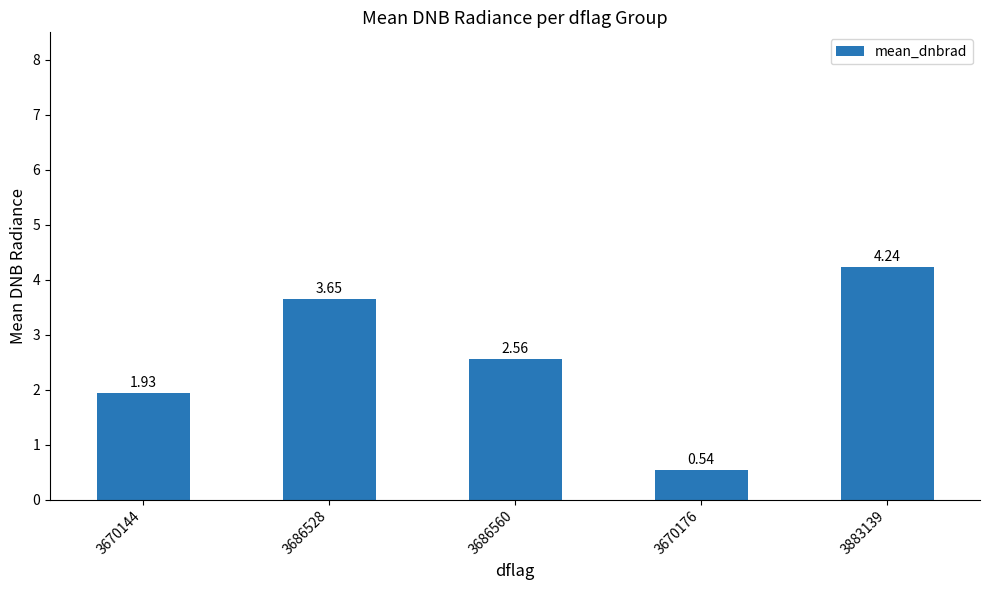

List the labels in order of value, largest first.

3883139, 3686528, 3686560, 3670144, 3670176